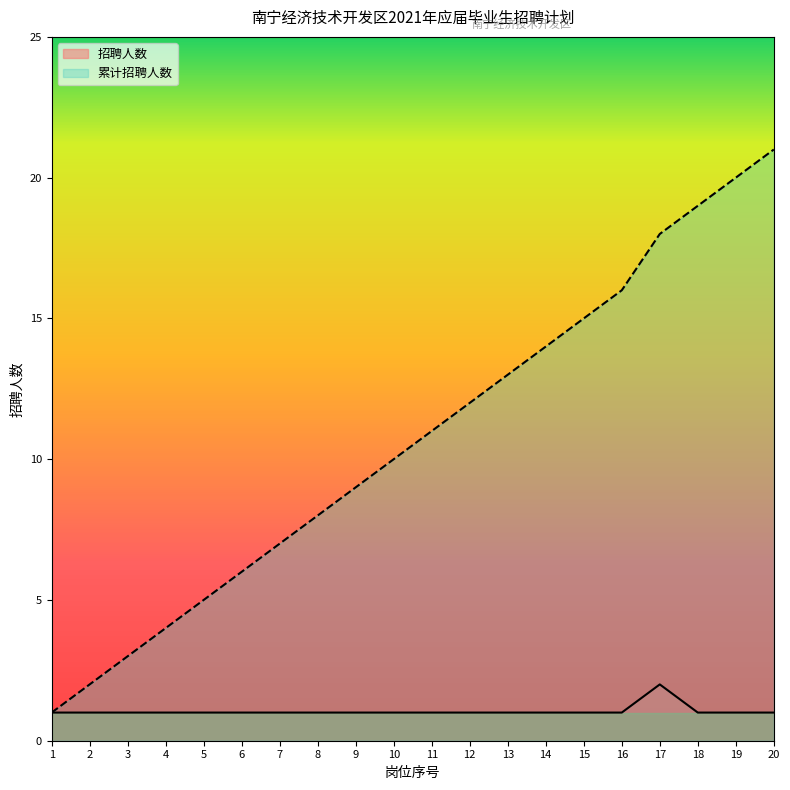

Which series has the widest spread of values?

累计招聘人数